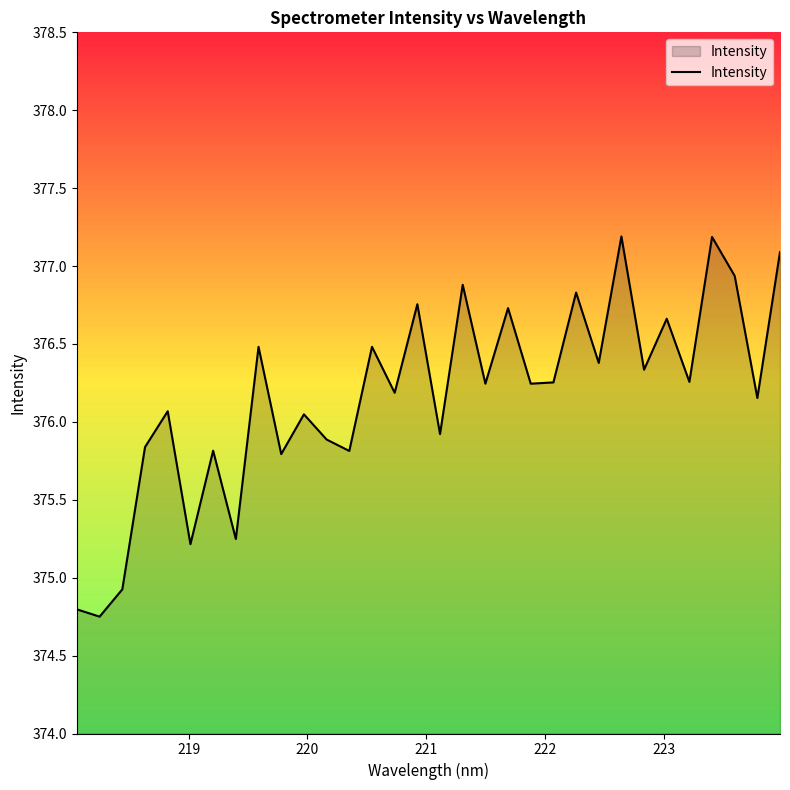

What is the greatest value displayed?

377.2